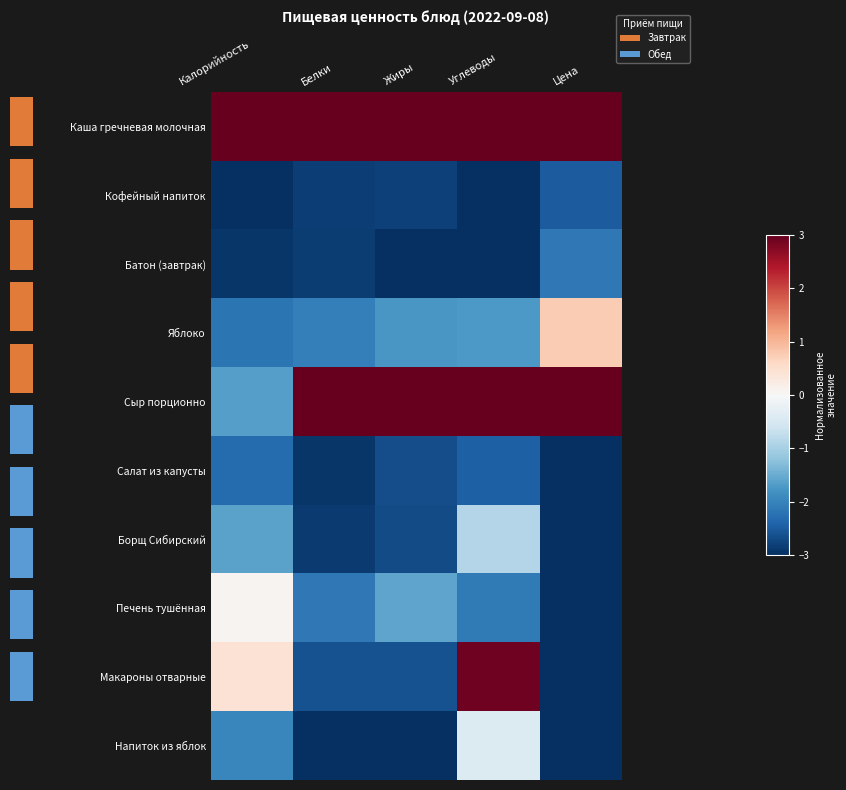

Rank the categories by Батон (завтрак) value from lowest to highest.

Углеводы, Жиры, Калорийность, Белки, Цена